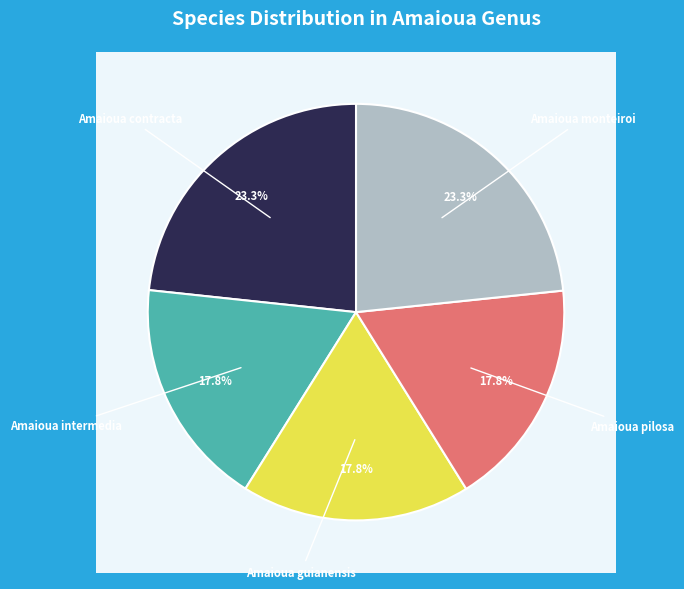

What is the ratio of the value at Amaioua monteiroi to the value at Amaioua contracta?

1.0